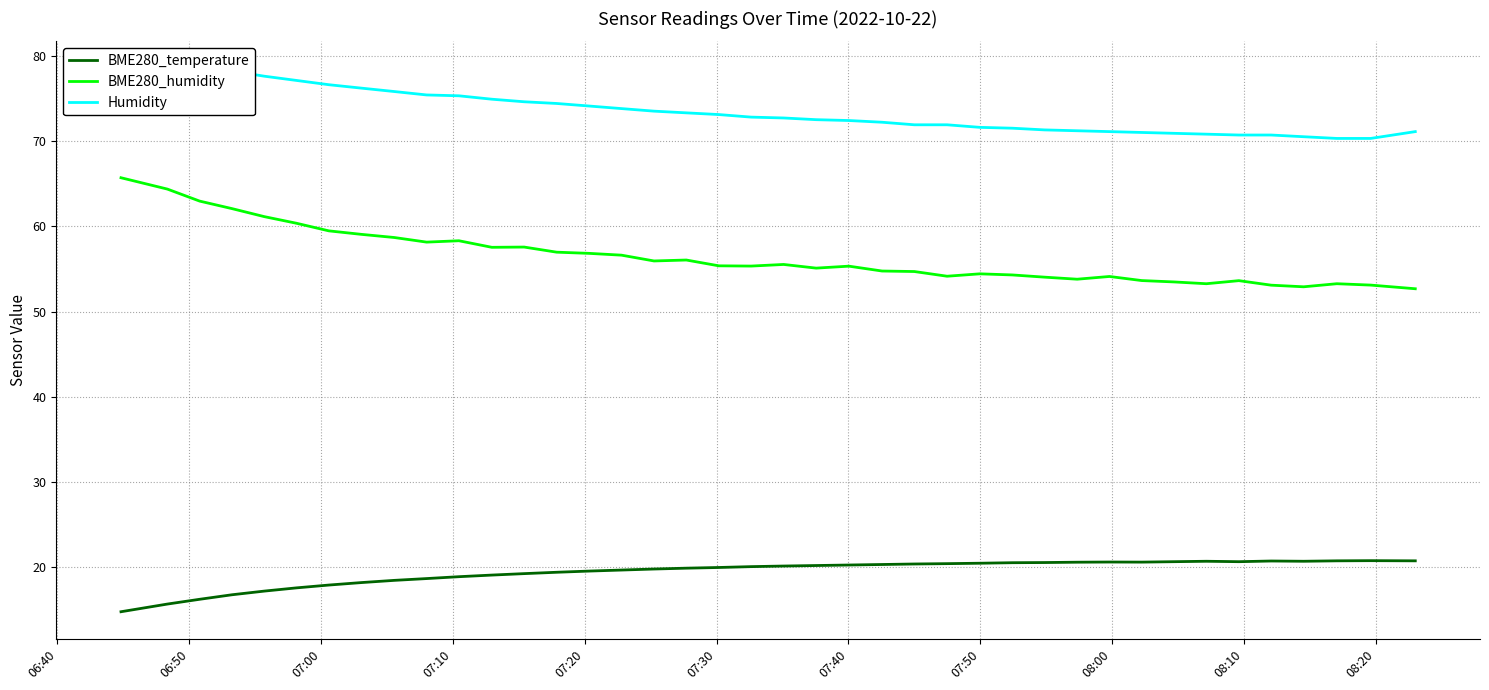

What is the lowest value of the BME280_temperature series?

14.8